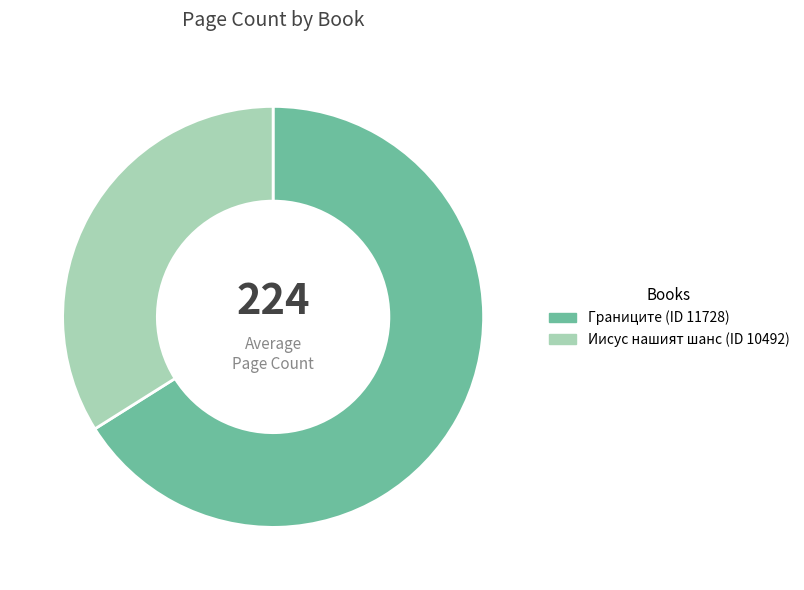

Do Иисус нашият шанс (ID 10492) and Границите (ID 11728) together represent more than half of the pie?

Yes